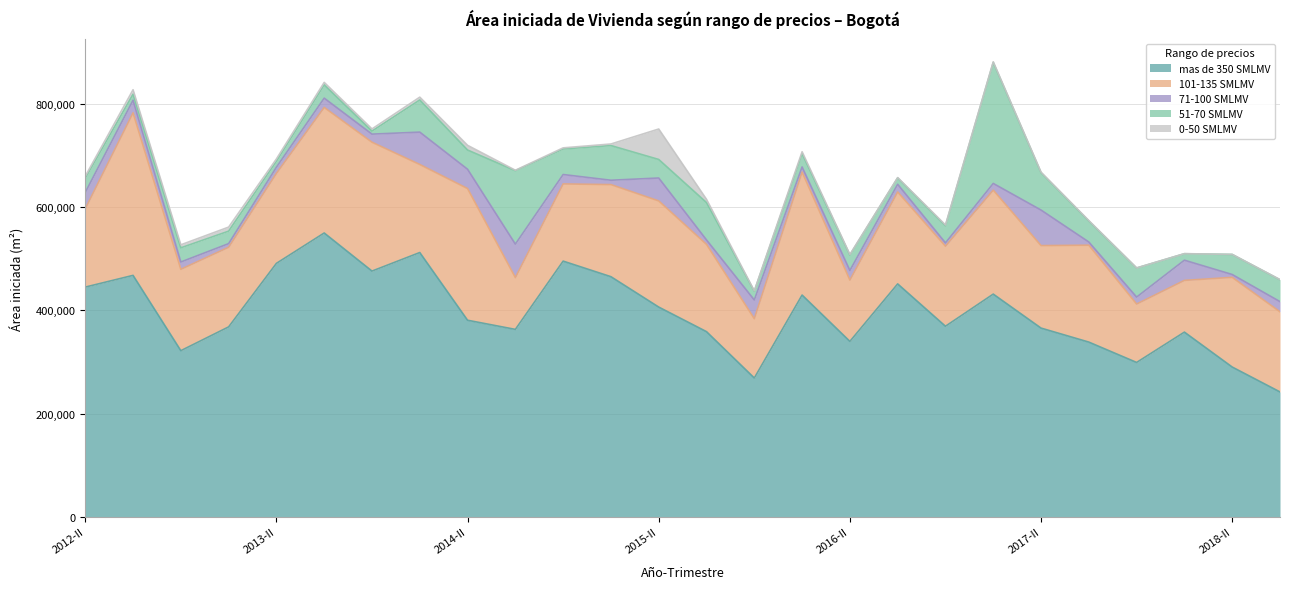

Which category has the highest value across all series?

2013-III